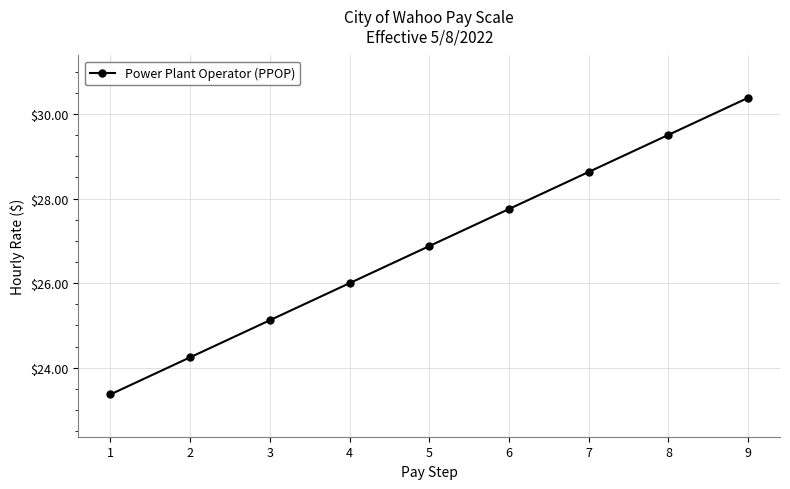

What is the minimum value shown in the chart?

23.4